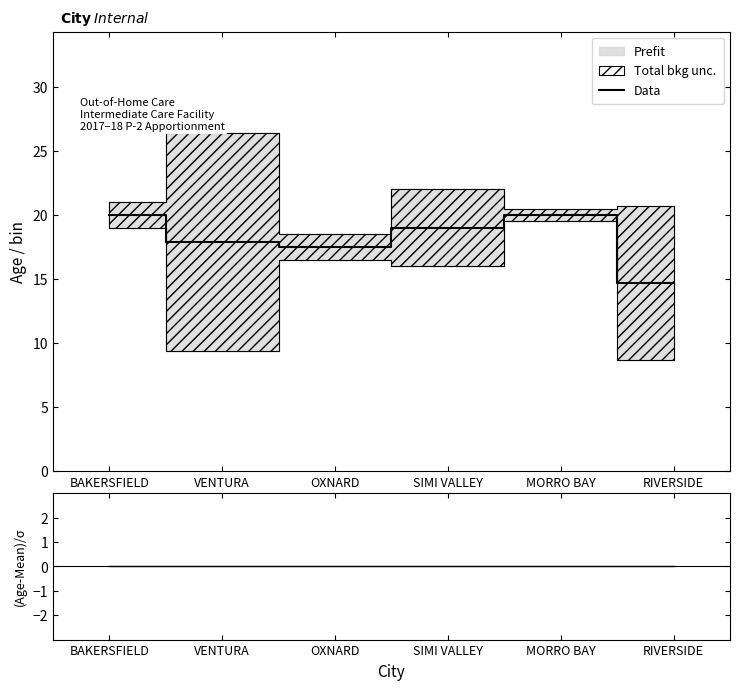

At MORRO BAY, list the series in order from largest to smallest.

Data, (Age-Mean)/std